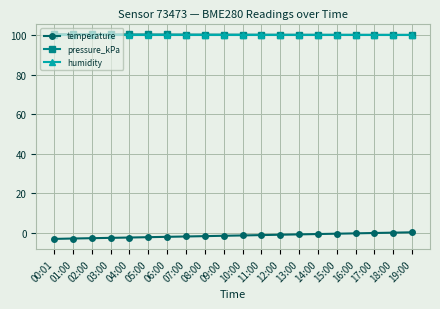

What is the spread (max minus min) of values at 03:00?

103.1